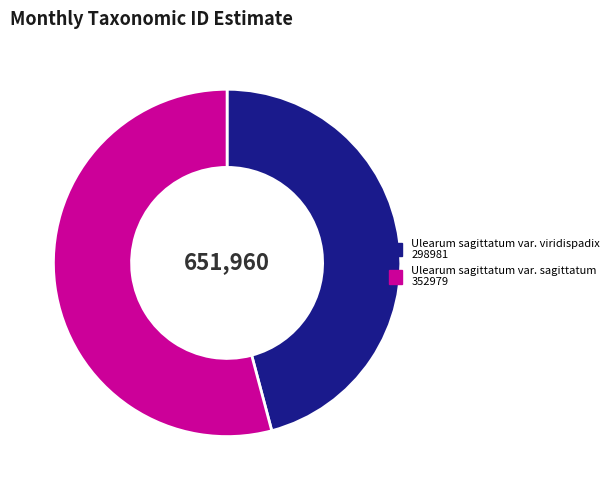

Does Ulearum sagittatum var. sagittatum represent more than half of the total?

Yes